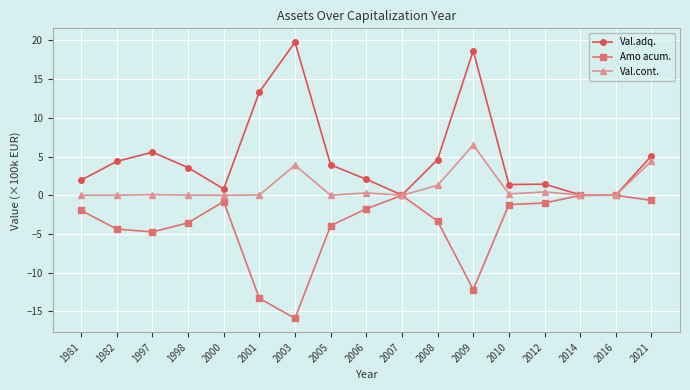

At which category does the chart reach its peak across all series?

2003